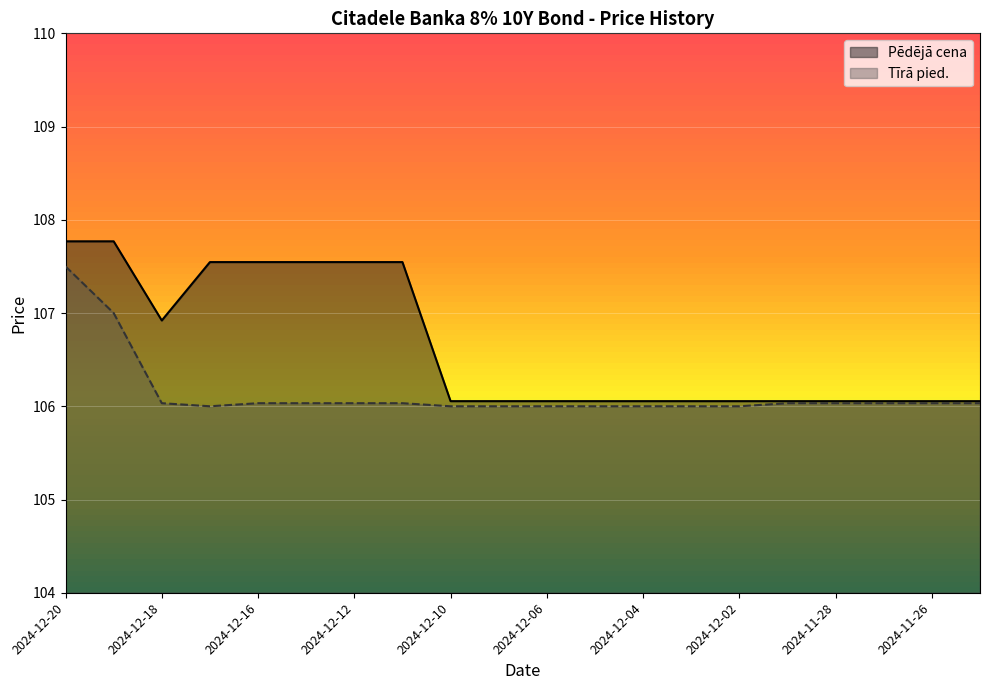

What is the maximum value for Pēdējā cena?

107.8